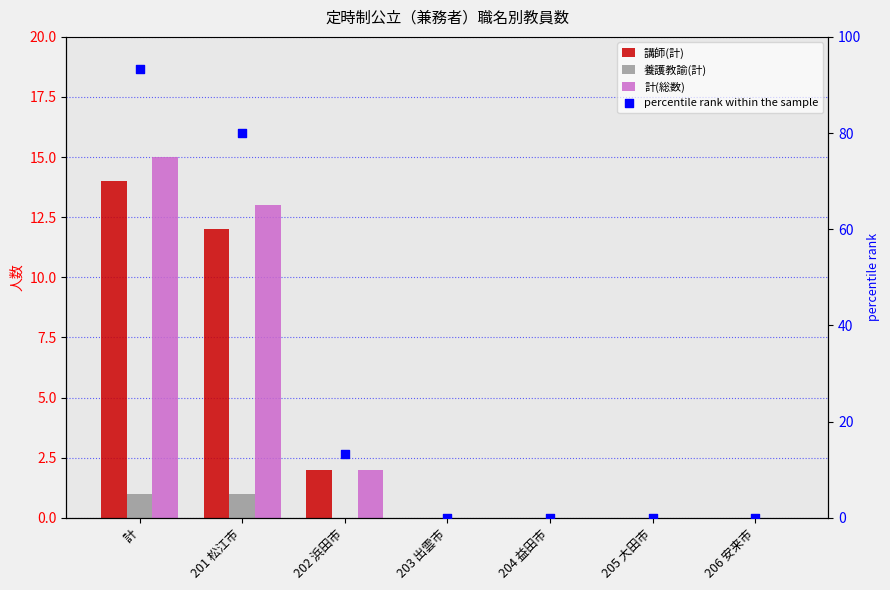

Which series contains the lowest Y value?

講師(計)